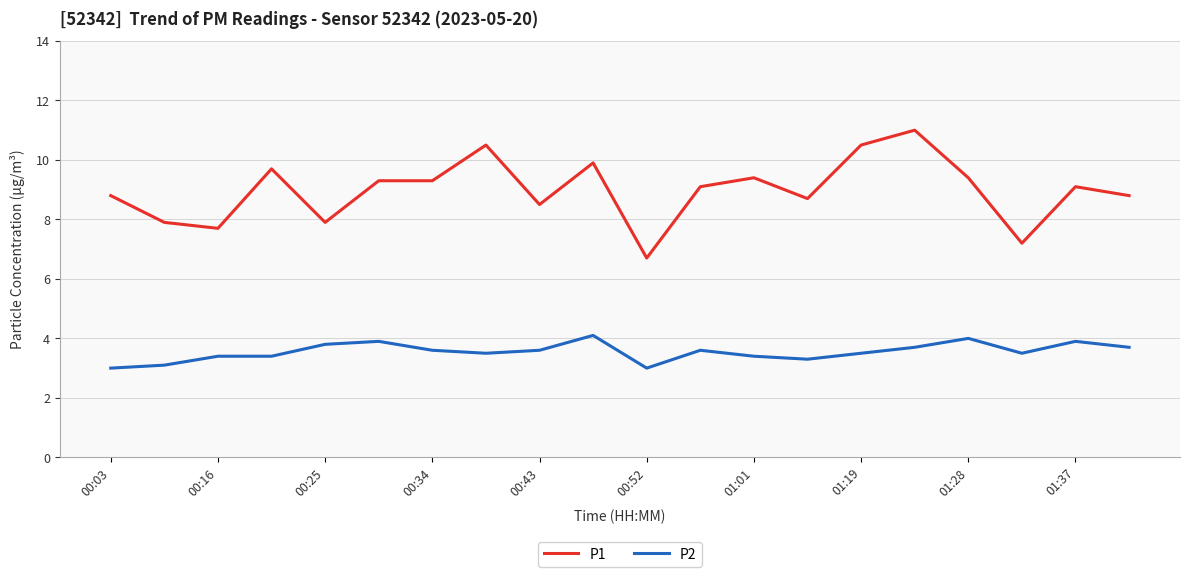

Rank the series by their average value, from highest to lowest.

P1, P2